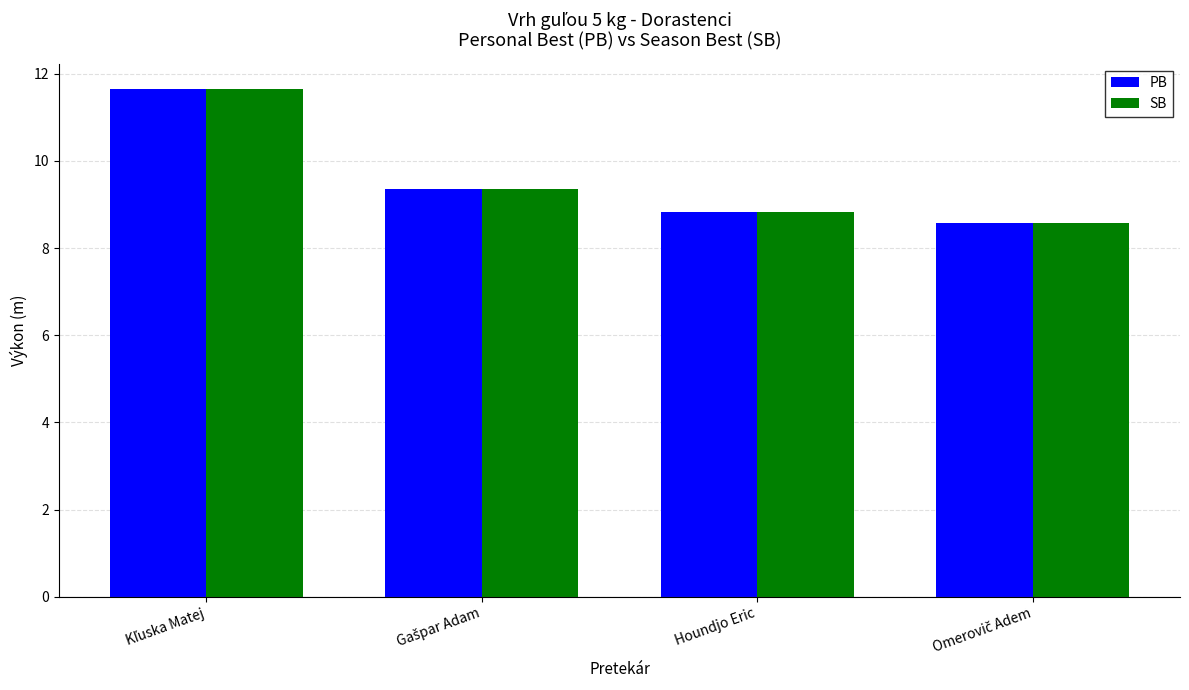

True or false: PB has a value of 3.5 at Houndjo Eric.

False